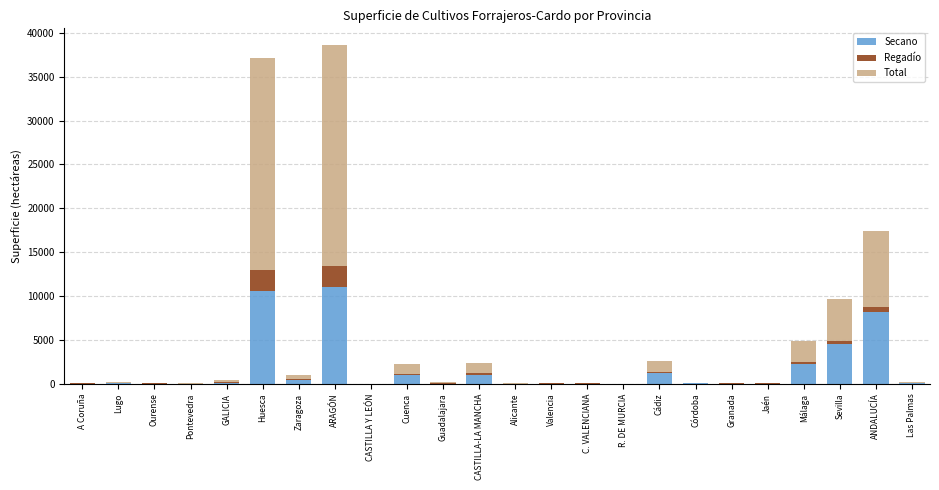

Where is Secano nearest to the value 5506?

Sevilla